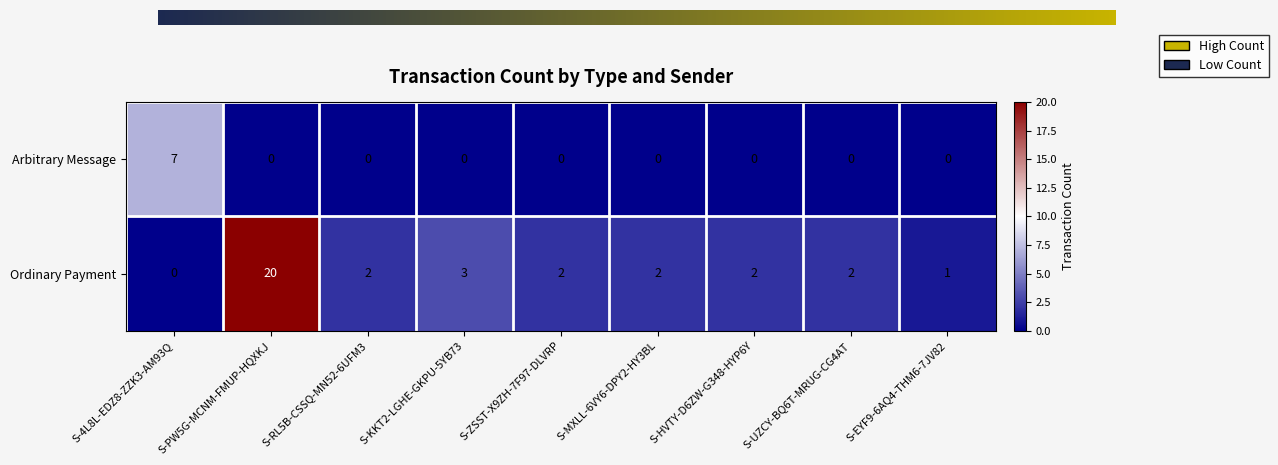

At which label does Ordinary Payment reach its minimum?

S-4L8L-EDZ8-ZZK3-AM93Q